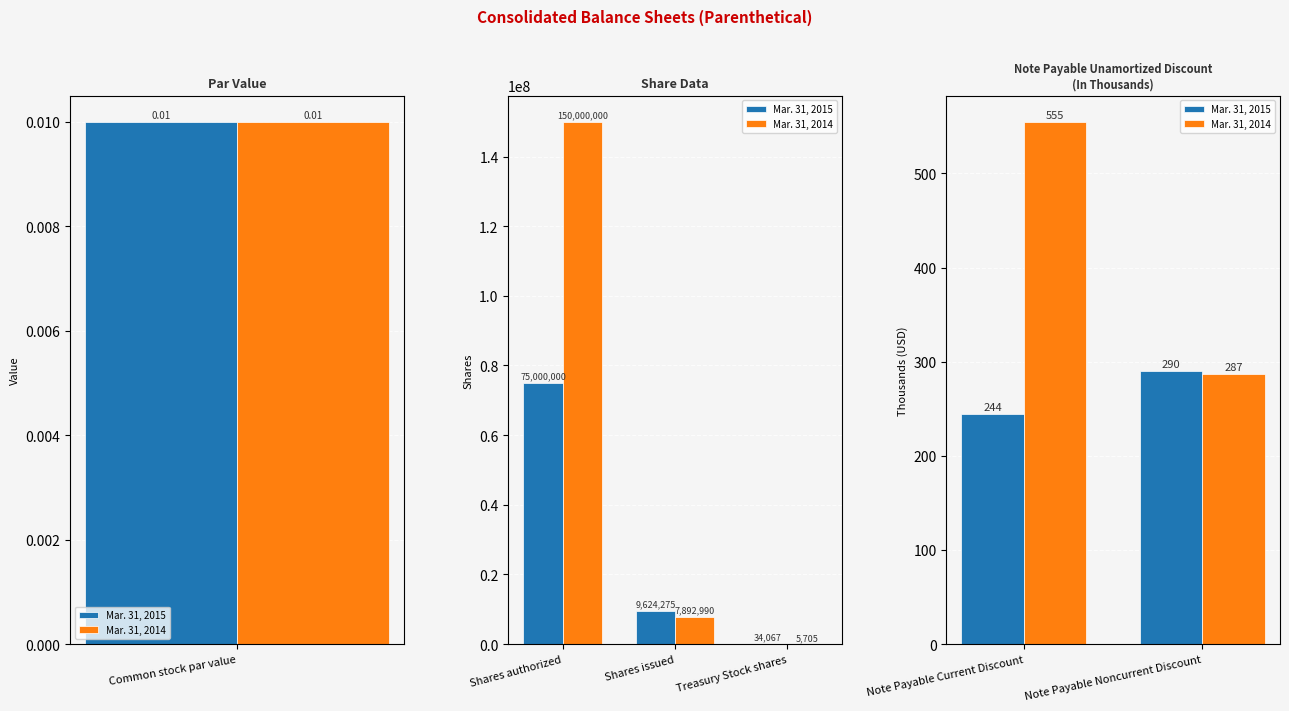

List the series in order of their overall mean, lowest first.

Mar. 31, 2015, Mar. 31, 2014